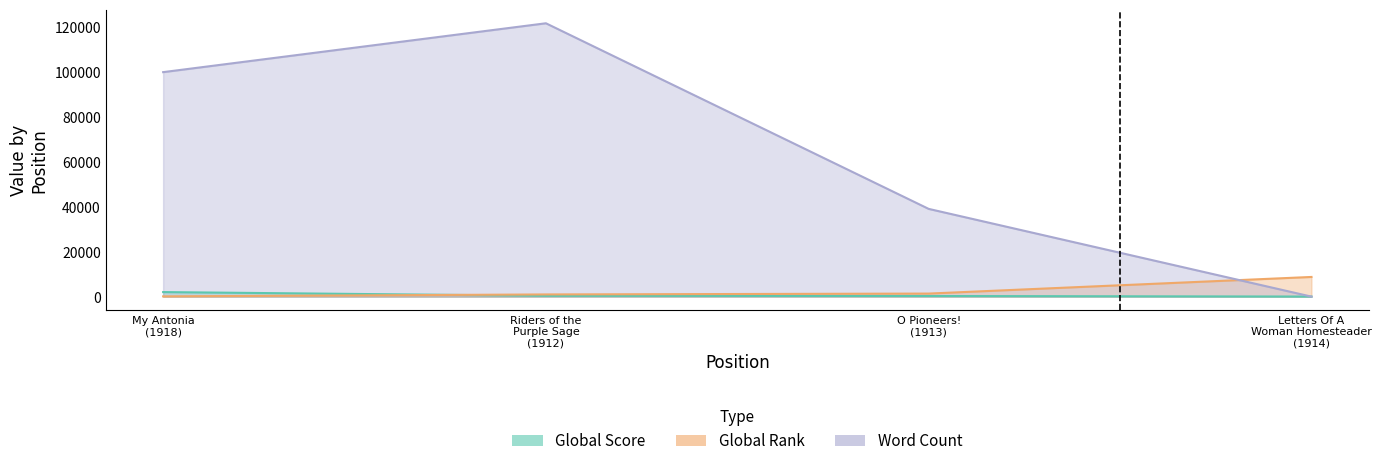

True or false: Word Count has a value of 121500 at Riders of the Purple Sage (1912).

True